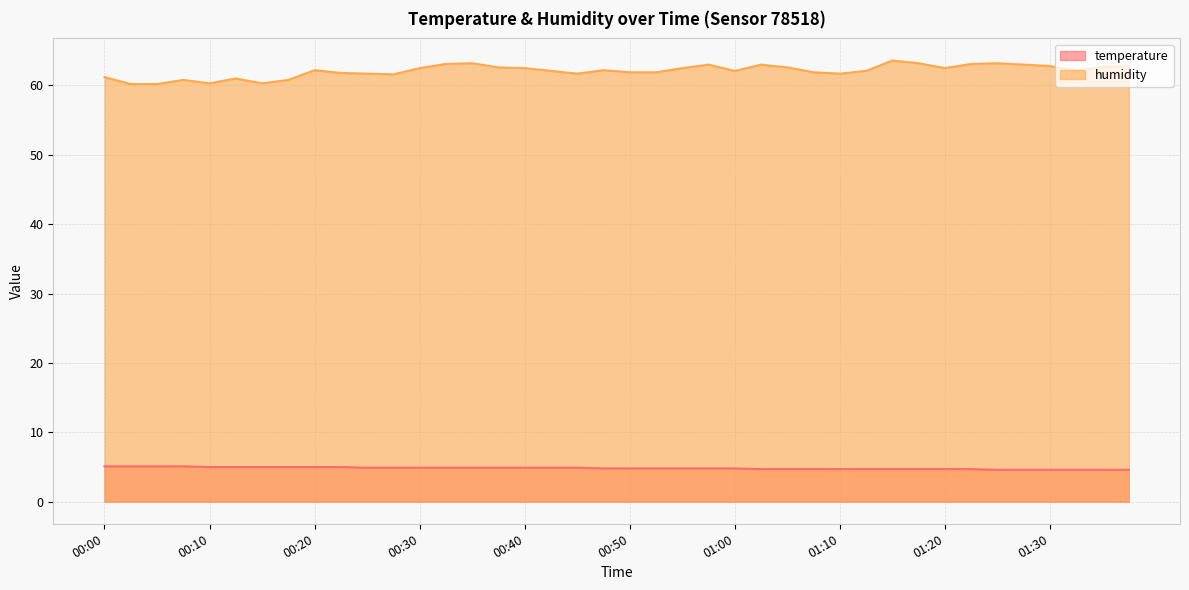

Which category has the lowest value in the temperature series?

01:25